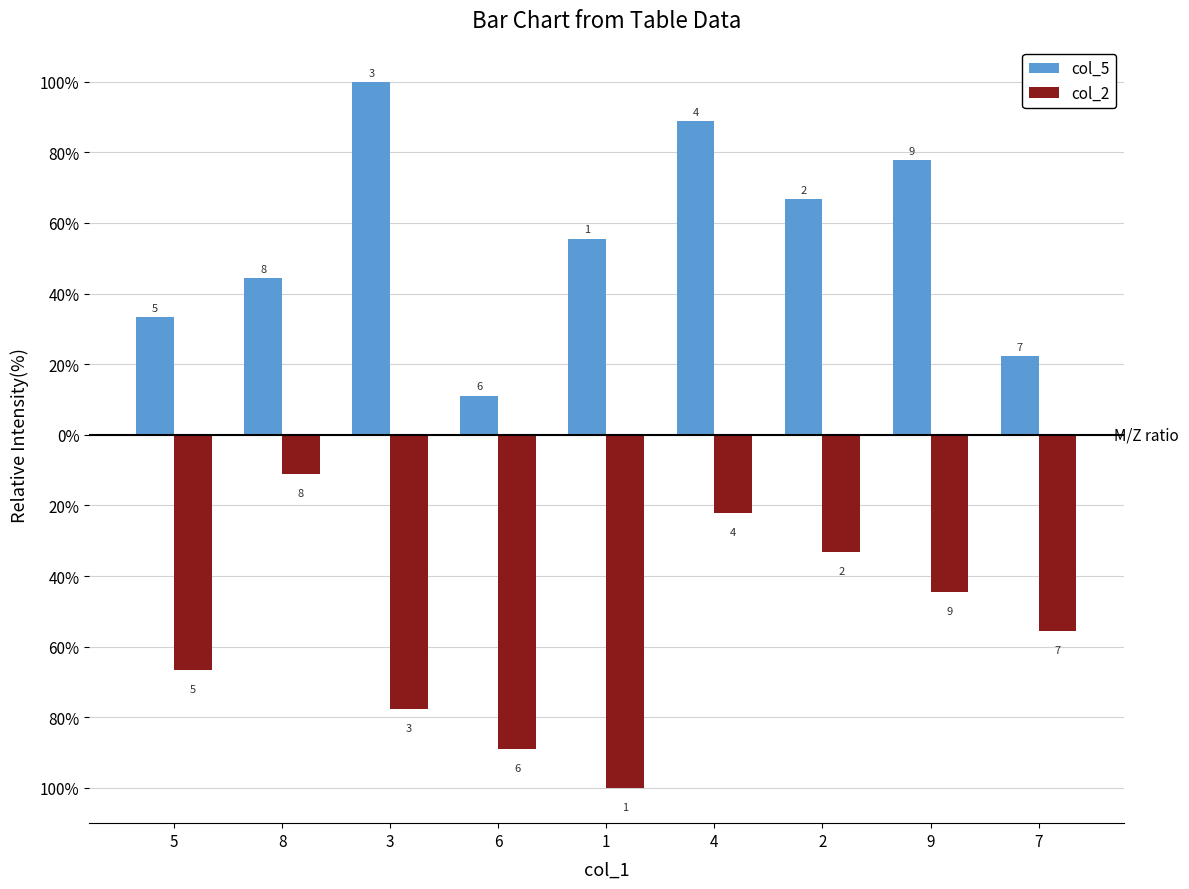

List the series in order of their overall mean, lowest first.

col_2, col_5